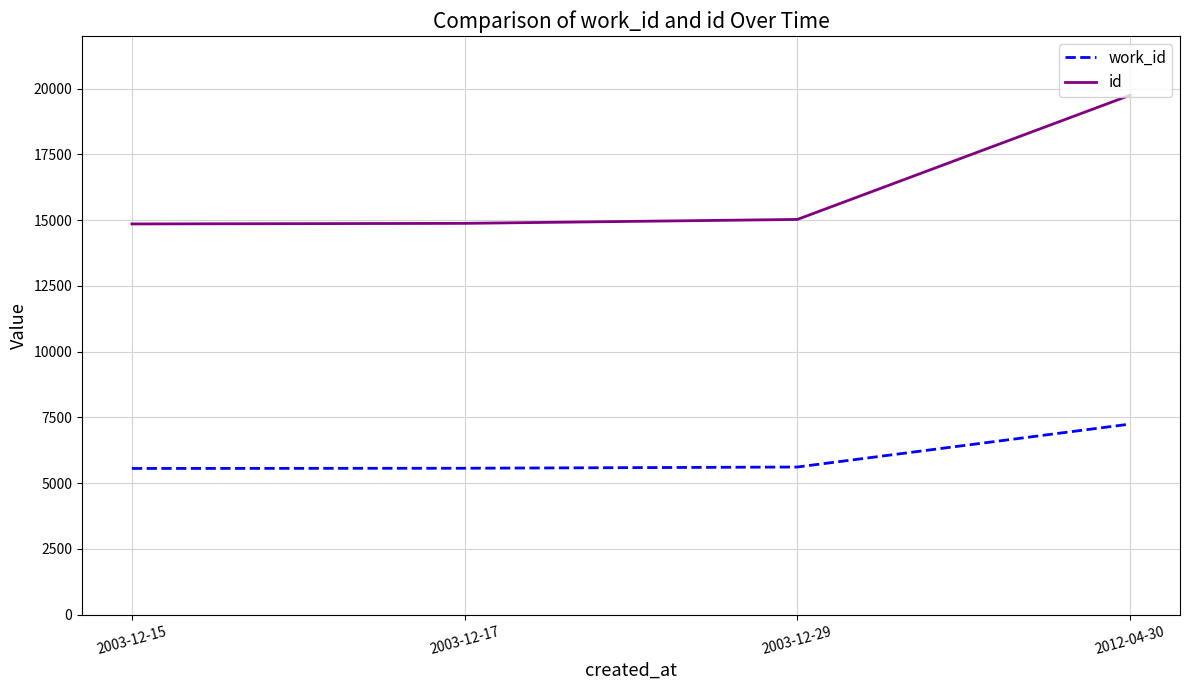

What is the maximum value shown in the chart?

19747